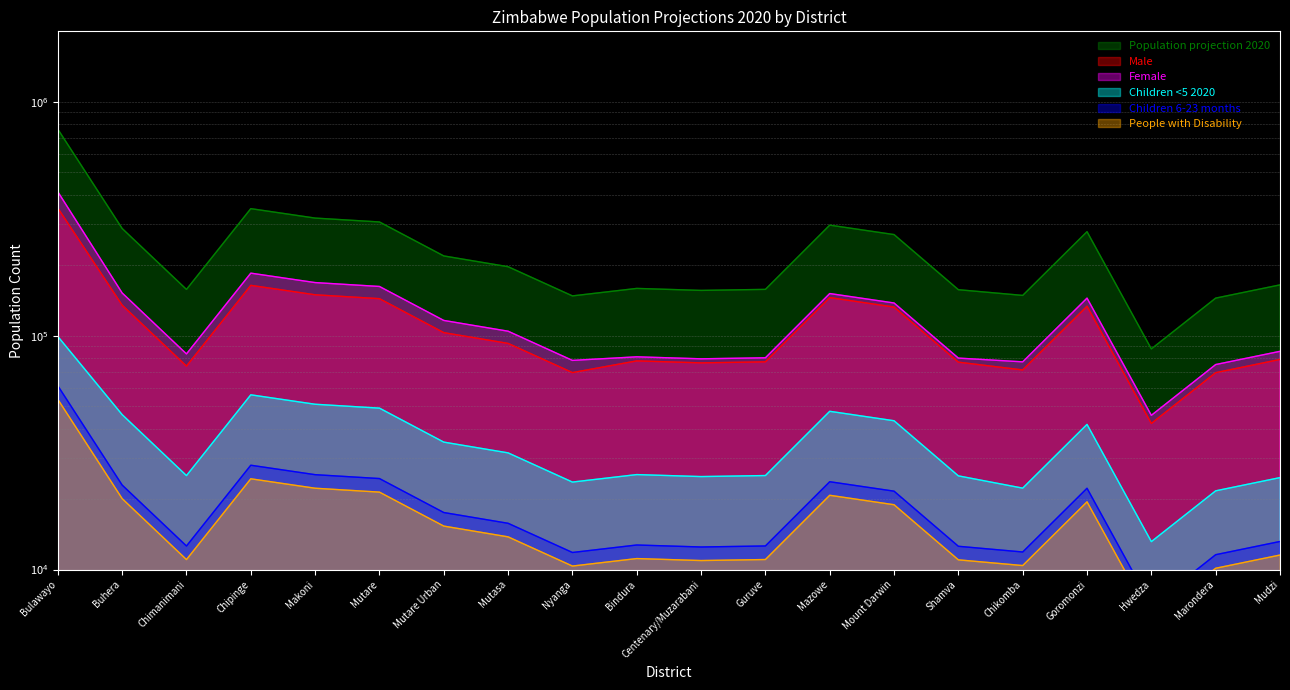

The value of Population projection 2020 at Mudzi is 164846.9. True or false?

True